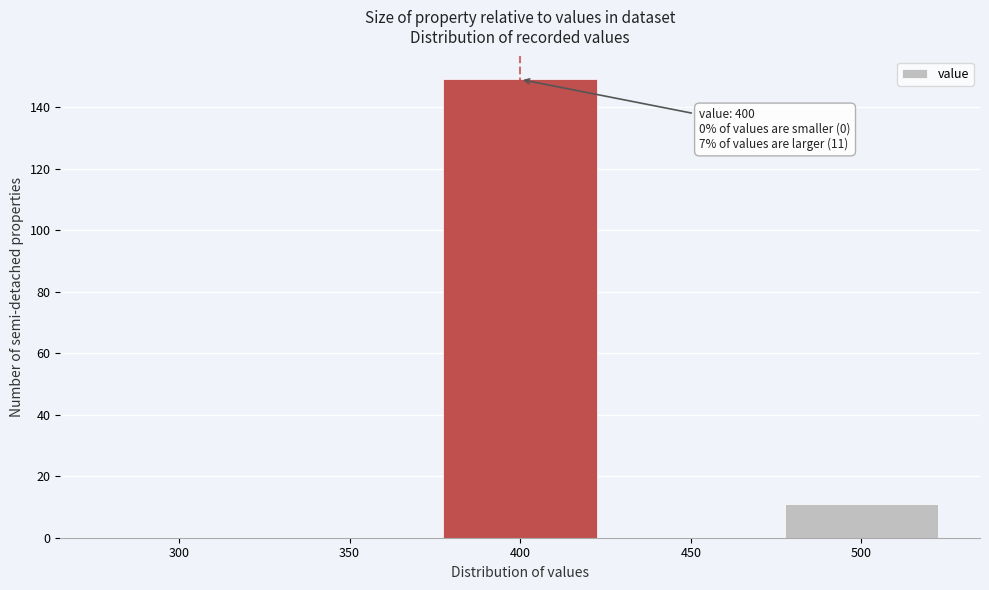

Reading right to left, transcribe all the data shown in this chart.

500=11	450=0	400=149	350=0	300=0